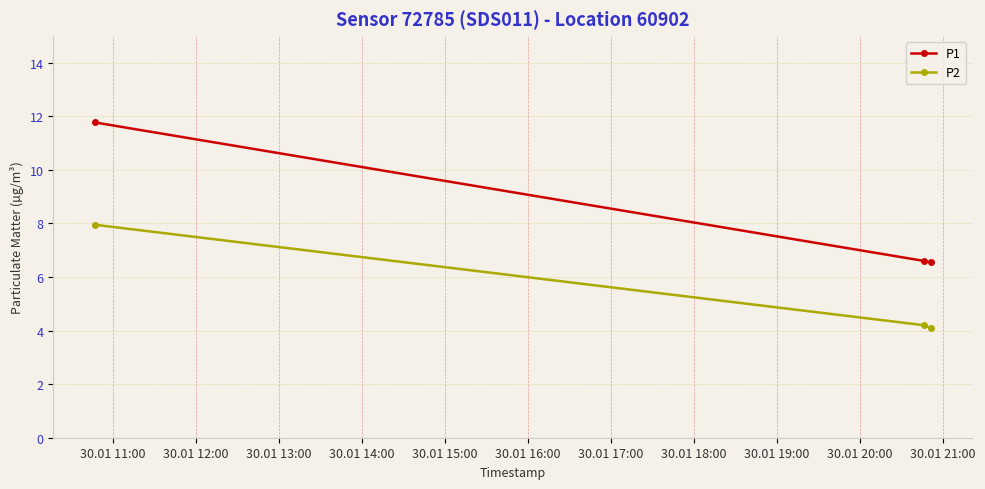

List the series in order of their peak value, highest first.

P1, P2